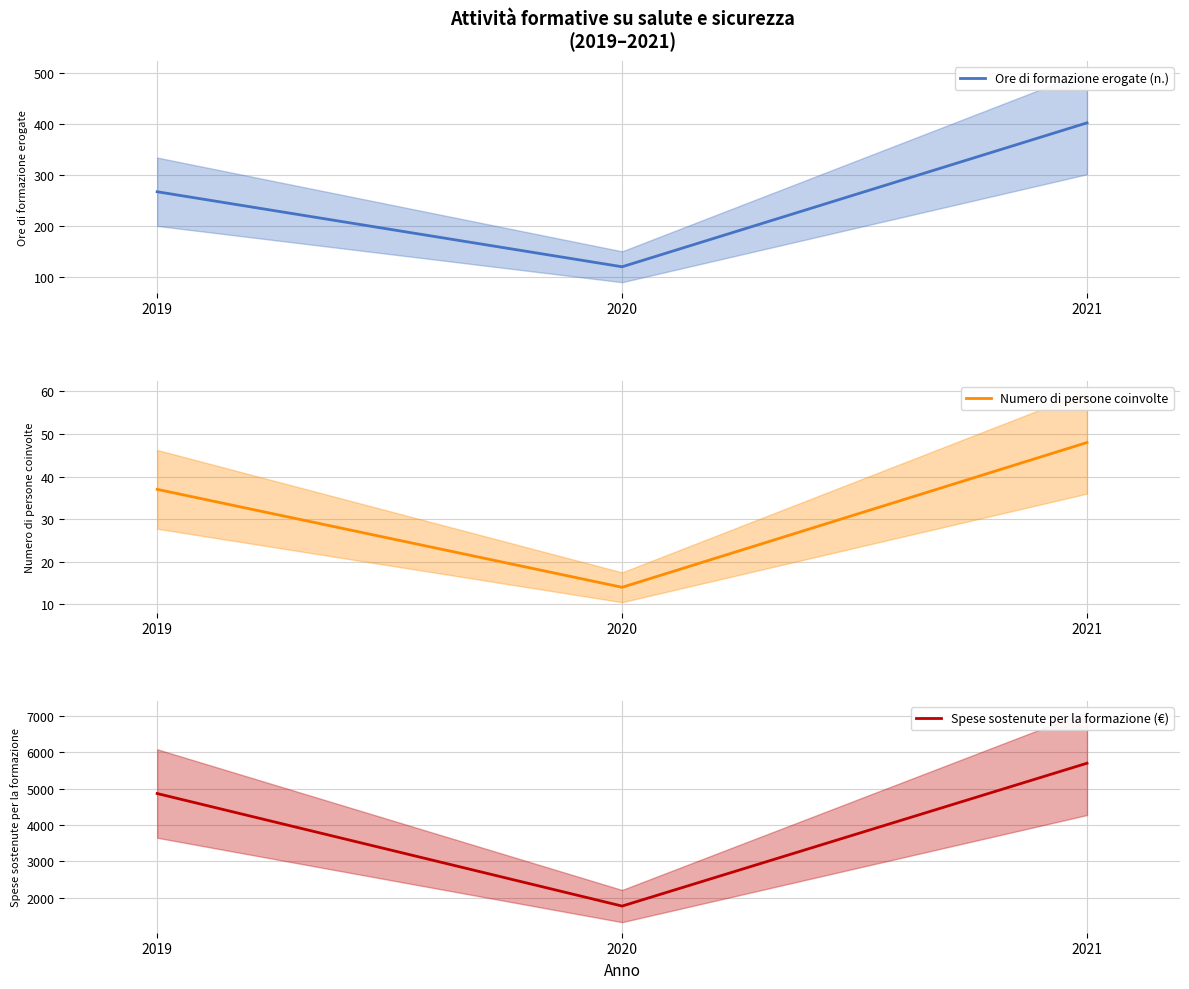

The Numero di persone coinvolte series shows 12 at 2019. True or false?

False